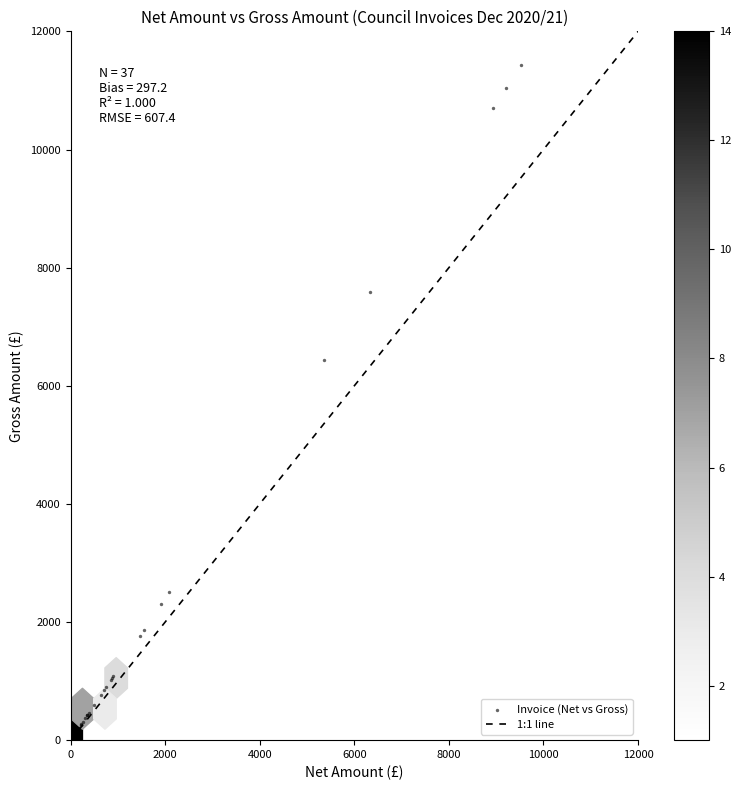

What Y value in the scatter plot is closest to 5721?

6436.0